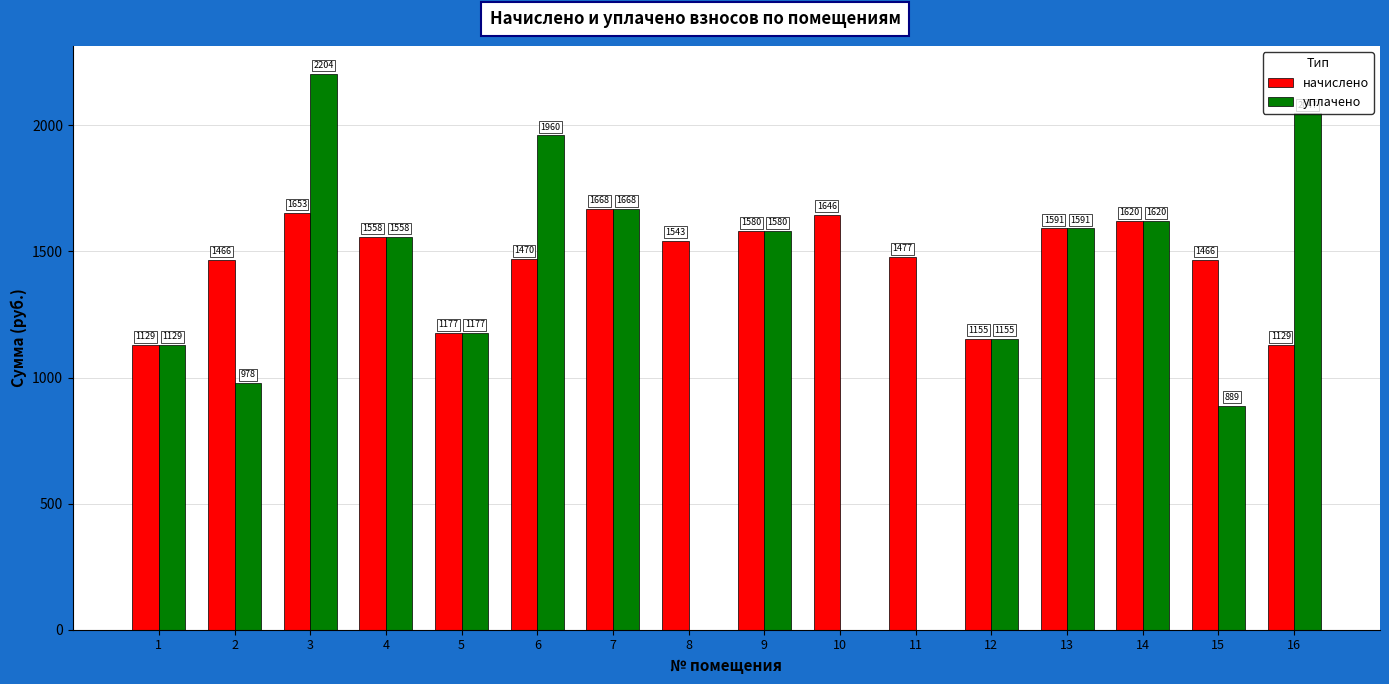

How many series are shown in this chart?

2